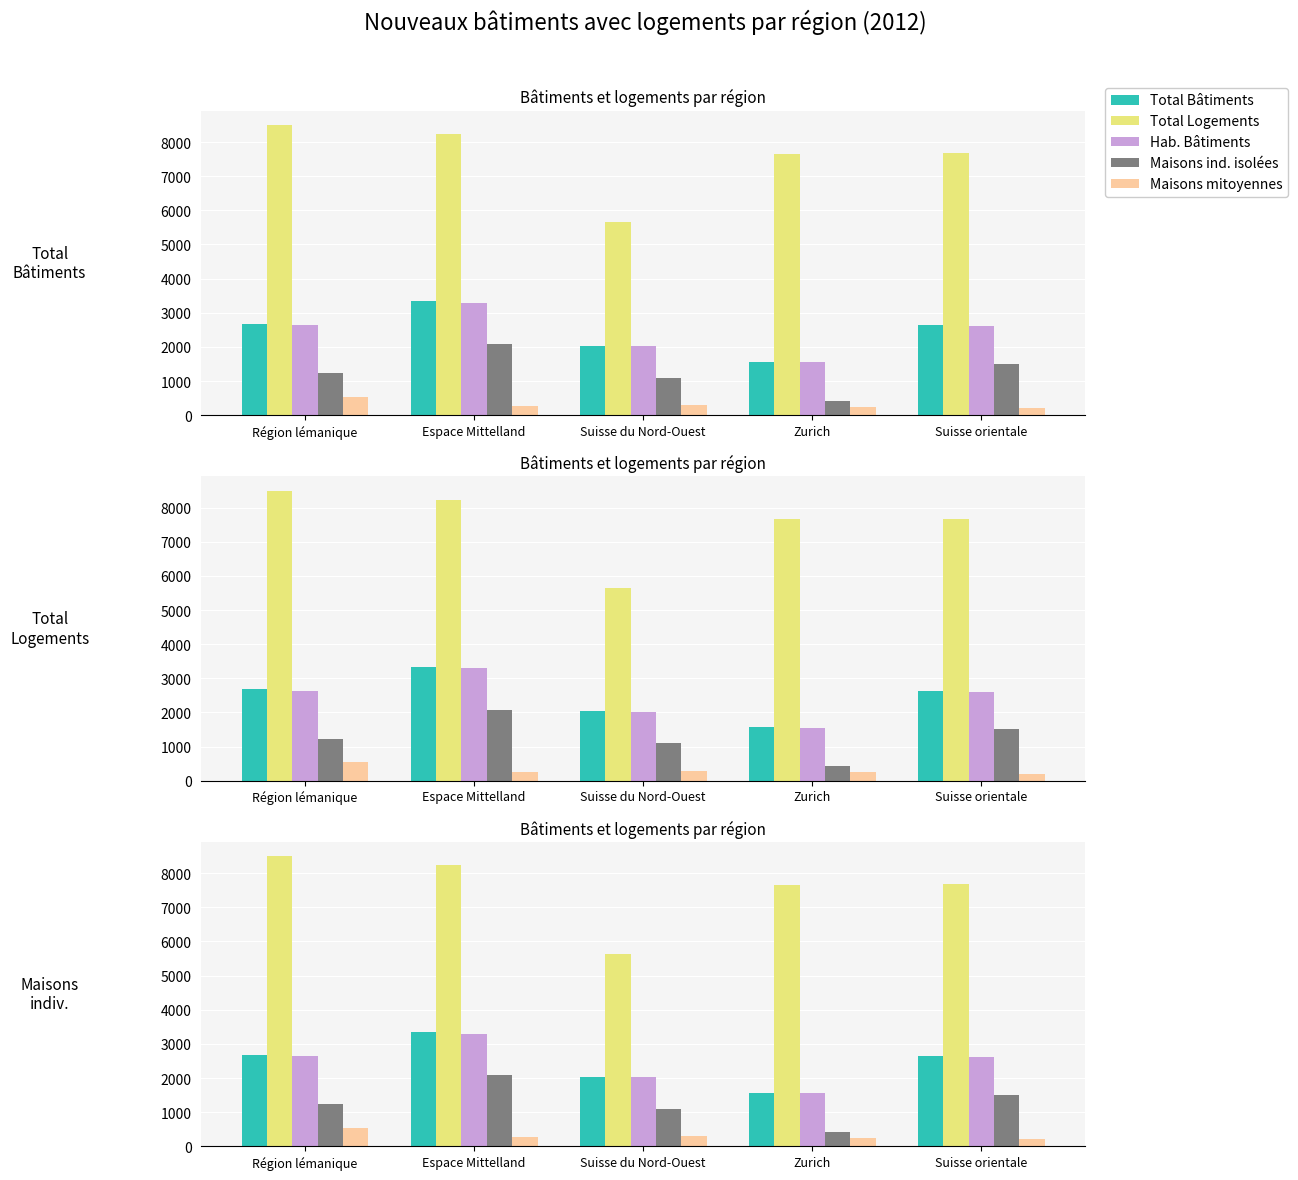

Rank the series at Zurich from highest to lowest value.

Total Logements, Total Bâtiments, Hab. Bâtiments, Maisons ind. isolées, Maisons mitoyennes